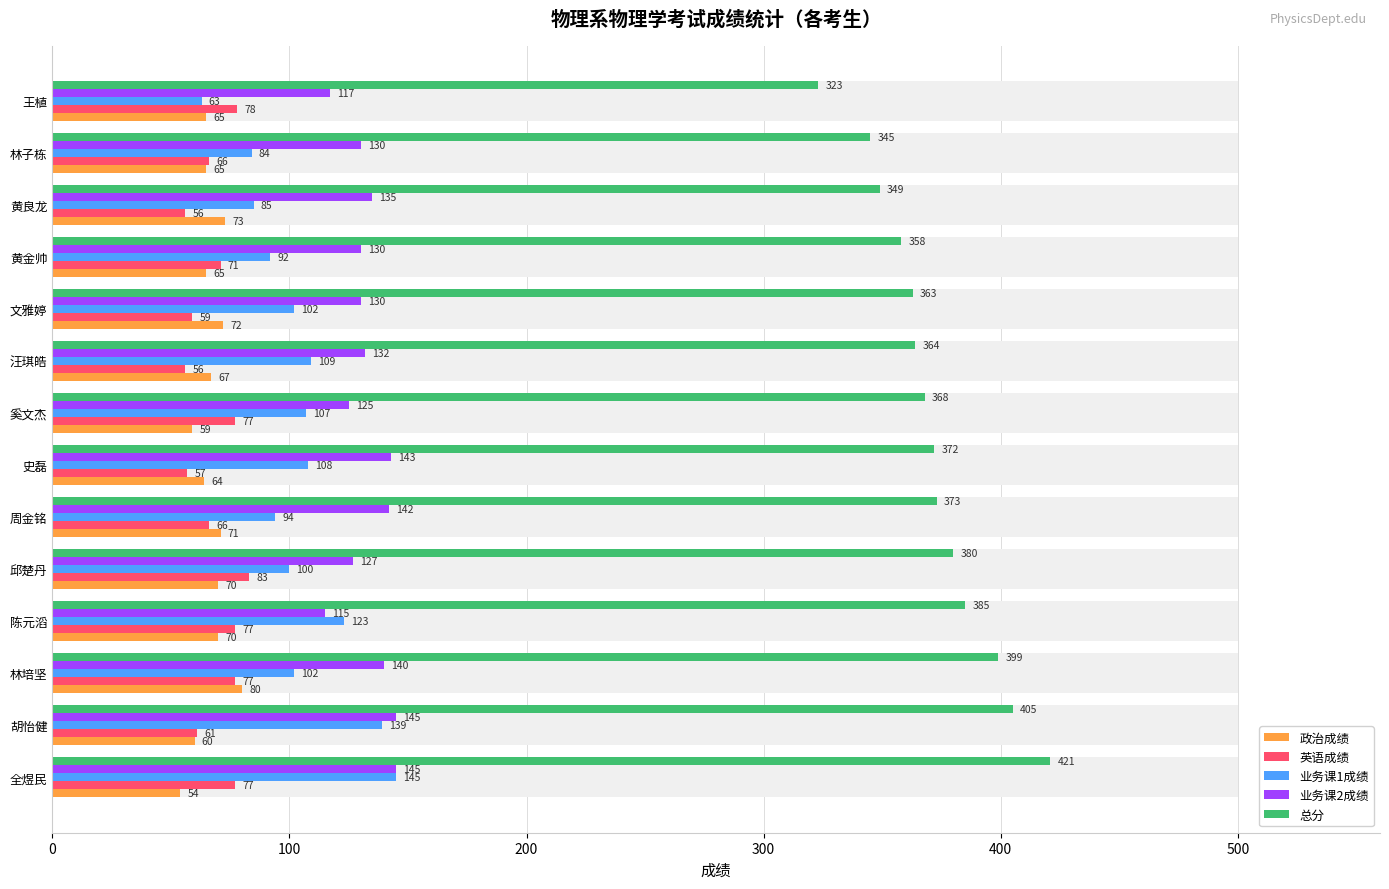

What are all the series names shown in the legend?

政治成绩, 英语成绩, 业务课1成绩, 业务课2成绩, 总分